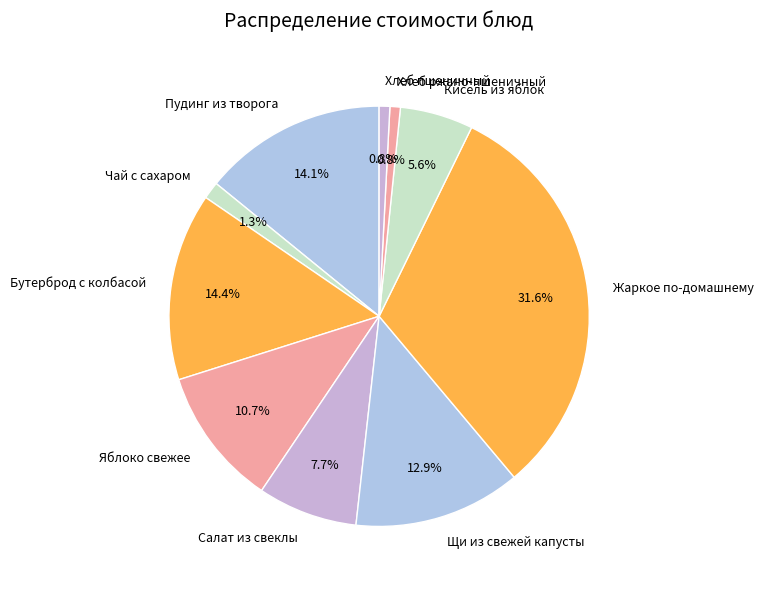

How much of the chart is everything except Щи из свежей капусты?

87.1%